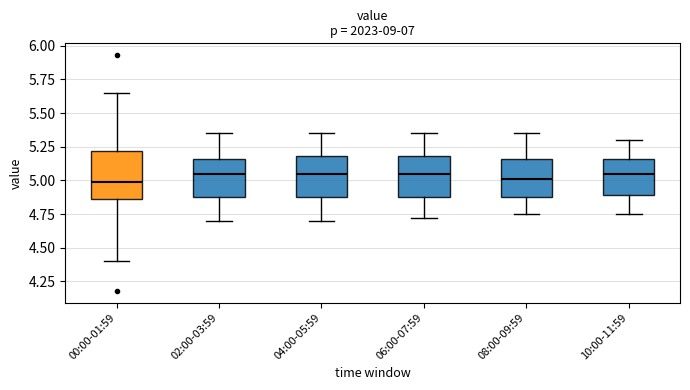

Reading left to right, transcribe this box plot: for each box, give where its median line is, the range the box spans, and where its two whiskers end, as read against the y-axis. The values are not printed on the chart, so give them approximately, as read against the axis.

00:00-01:59: median 5.00, box 4.85 to 5.20, whiskers 4.40 to 5.65
02:00-03:59: median 5.05, box 4.90 to 5.15, whiskers 4.70 to 5.35
04:00-05:59: median 5.05, box 4.90 to 5.20, whiskers 4.70 to 5.35
06:00-07:59: median 5.05, box 4.90 to 5.20, whiskers 4.70 to 5.35
08:00-09:59: median 5.00, box 4.90 to 5.15, whiskers 4.75 to 5.35
10:00-11:59: median 5.05, box 4.90 to 5.15, whiskers 4.75 to 5.30